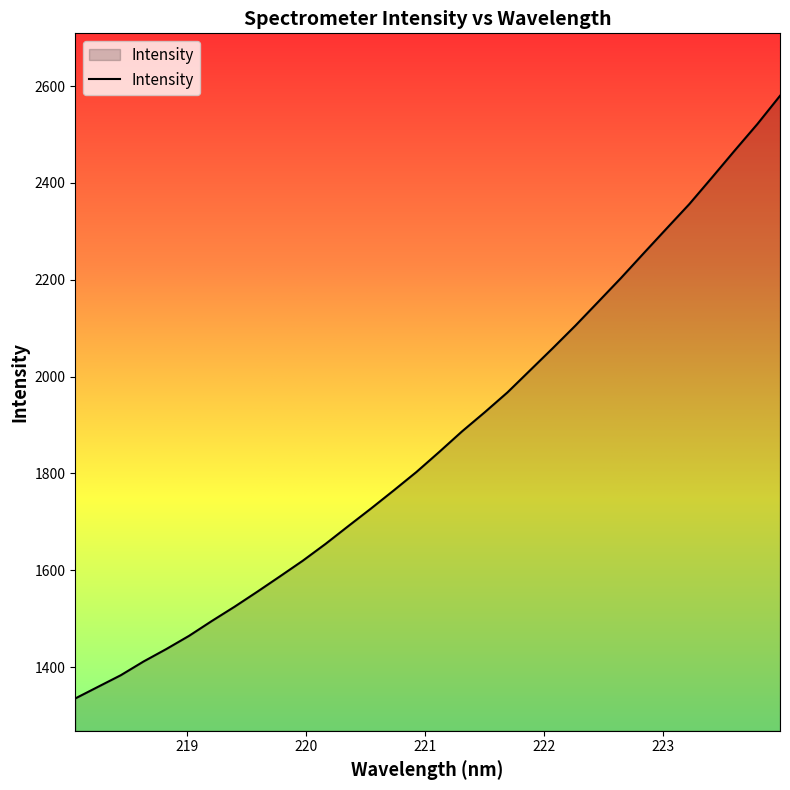

Reading left to right, extract all data points from this chart.

1335.1	1359.2	1383.1	1411.4	1437.2	1464.4	1495.1	1524.6	1555.6	1587.4	1619.6	1654.3	1691.1	1727.5	1764.8	1803.0	1844.3	1886.6	1926.2	1967.2	2013.0	2058.8	2105.6	2154.5	2203.7	2254.8	2305.5	2355.9	2410.8	2466.5	2521.3	2579.9